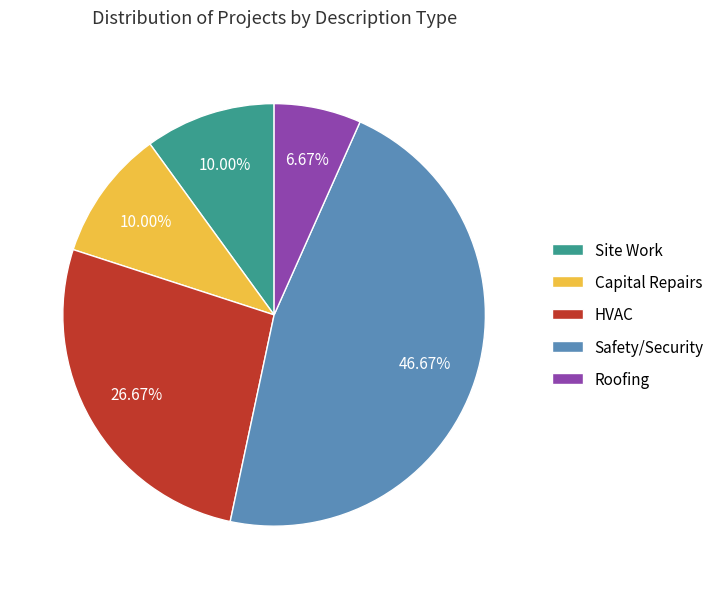

How many segments does this pie chart have?

5